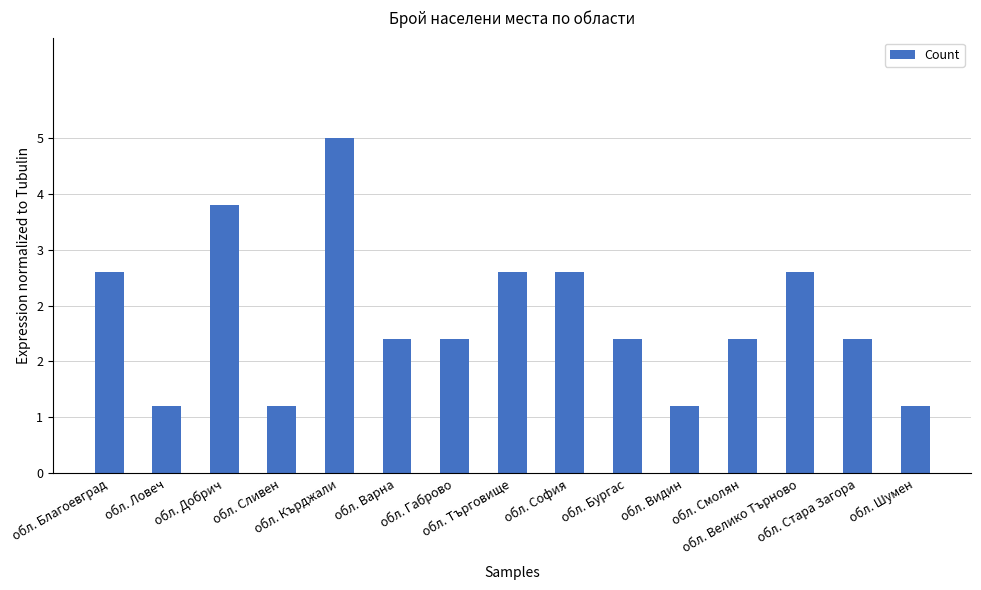

What is the ratio of the value at обл. Кърджали to the value at обл. Ловеч?

5.0